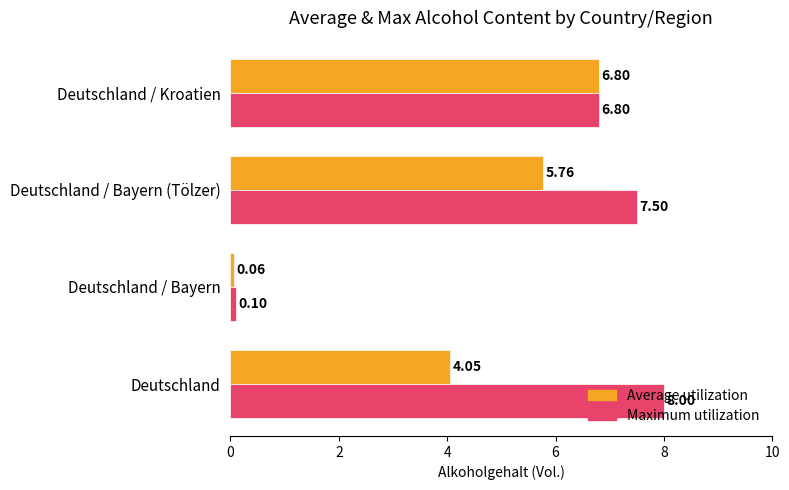

Which series has the widest spread of values?

Maximum utilization